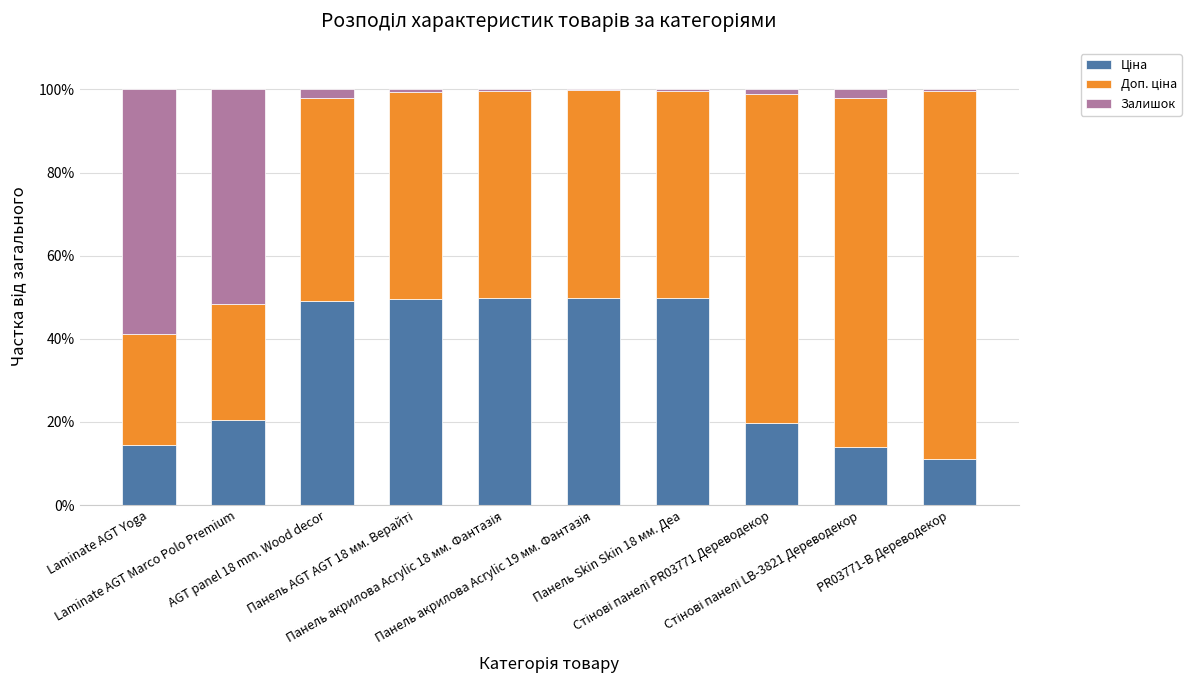

What is the sum of all Залишок values?

117.8